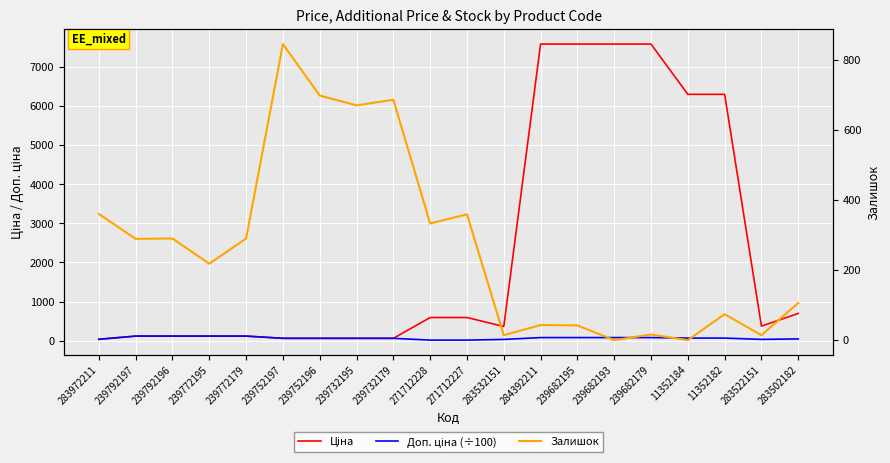

How many intersections are there between Доп. ціна (÷100) and Залишок?

4